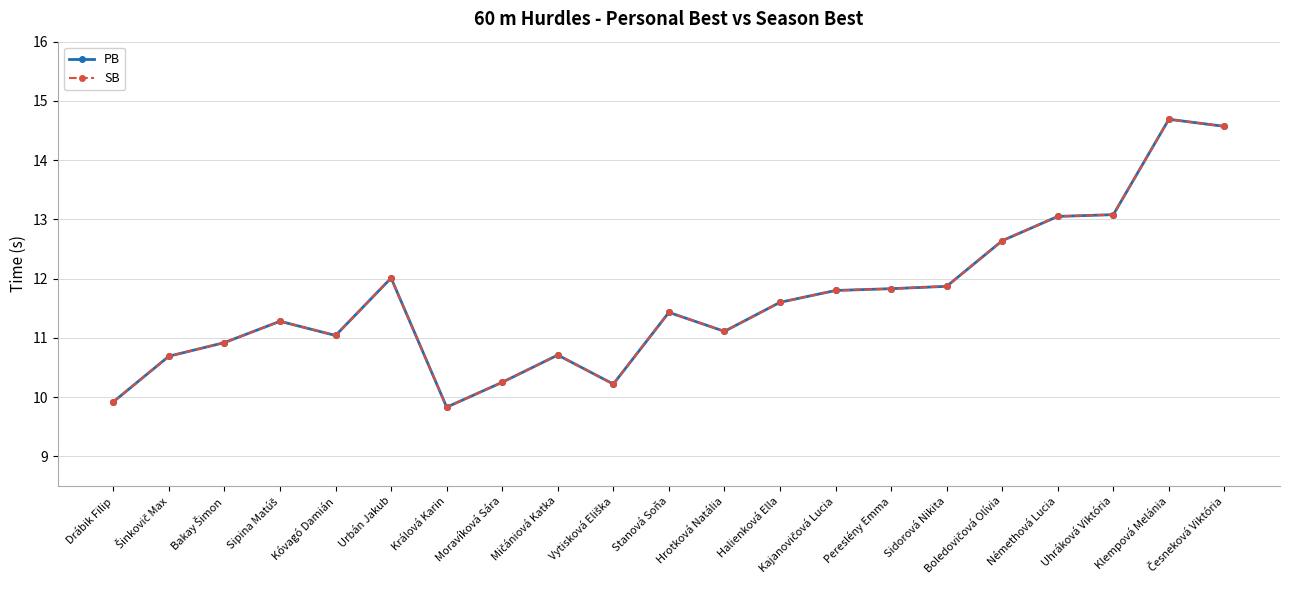

What is the approximate value of SB at Stanová Soňa?

11.4